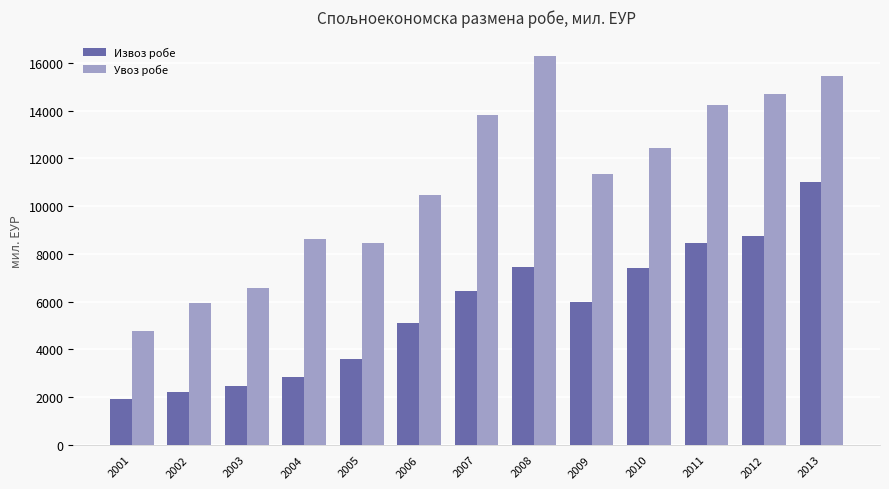

Is it true that Увоз робе equals 14711.7 at 2012?

True